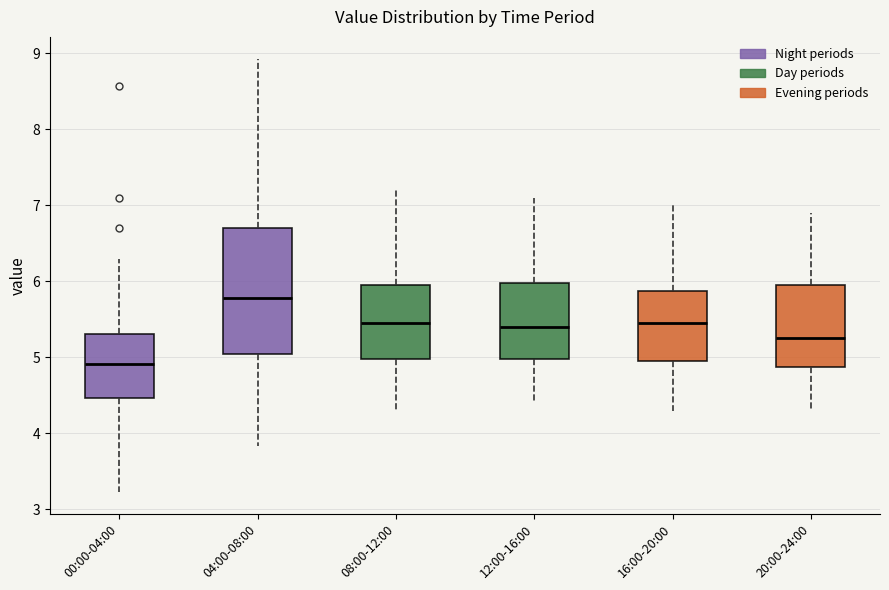

Where does the median line of the box for 08:00-12:00 sit on the y-axis? The values are not printed on the chart, so give them approximately, as read against the axis.

5.5